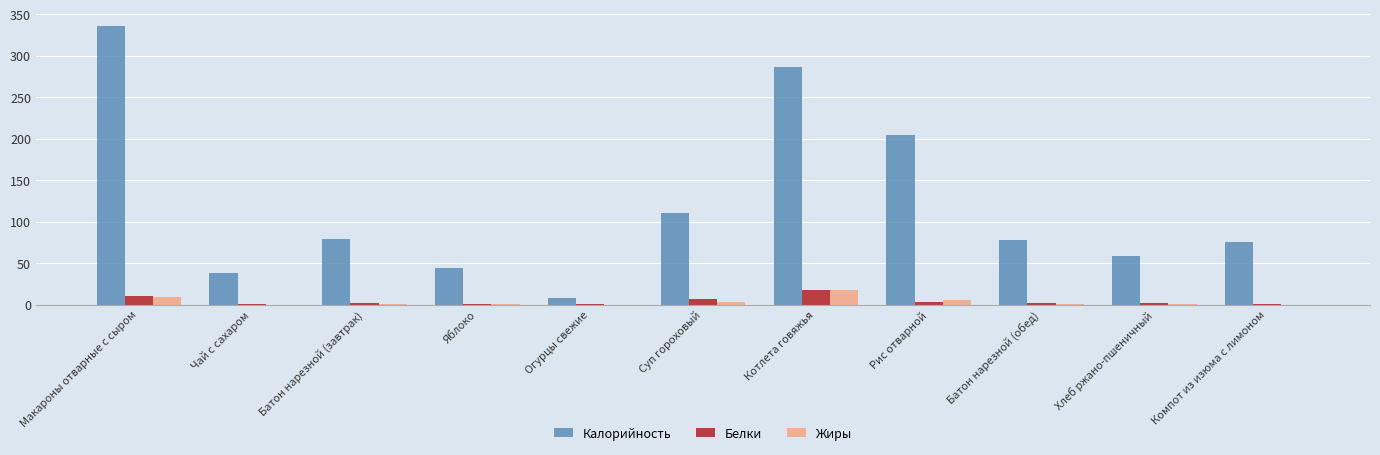

Is it true that Калорийность equals 286.0 at Котлета говяжья?

True